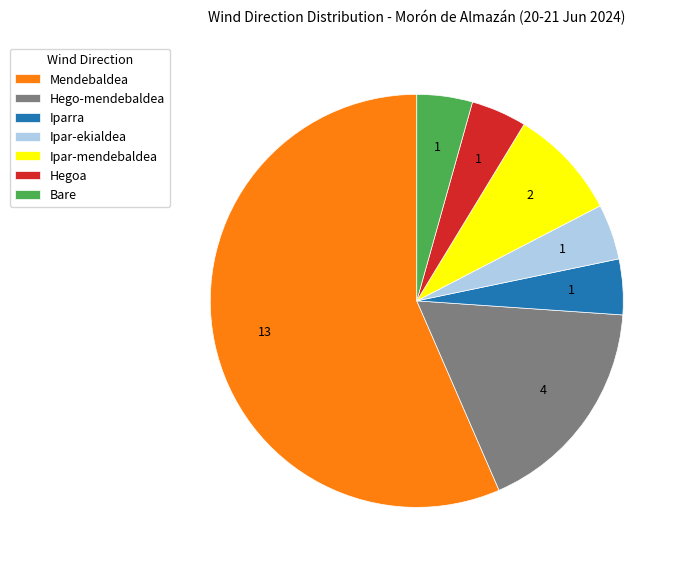

Between Mendebaldea and Iparra, which is larger?

Mendebaldea